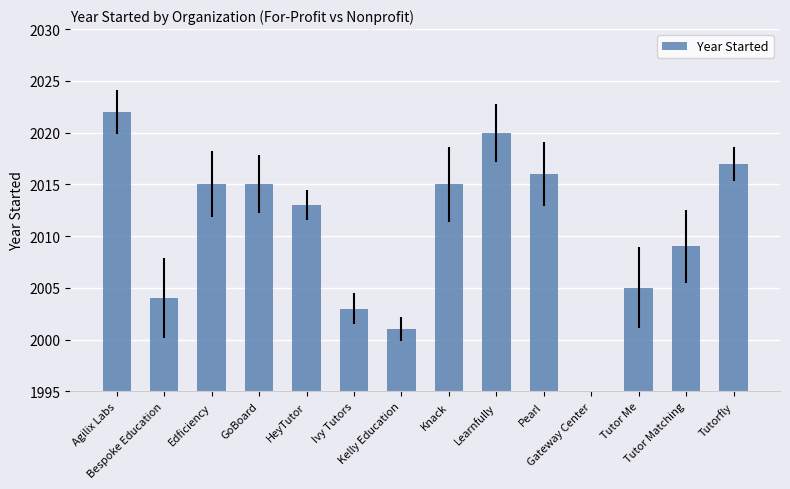

At which label does the data first exceed 25?

Agilix Labs